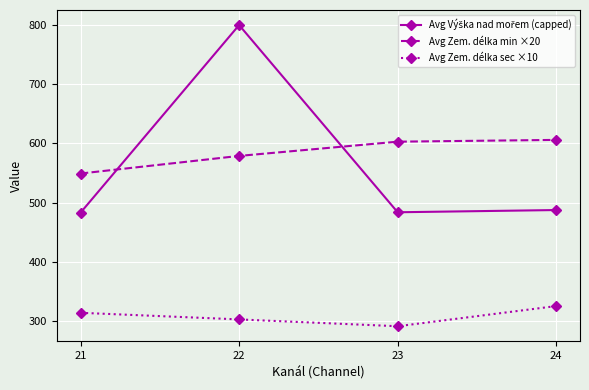

What is the sum of the Avg Zem. délka min ×20 values at 23 and 21?

1152.3